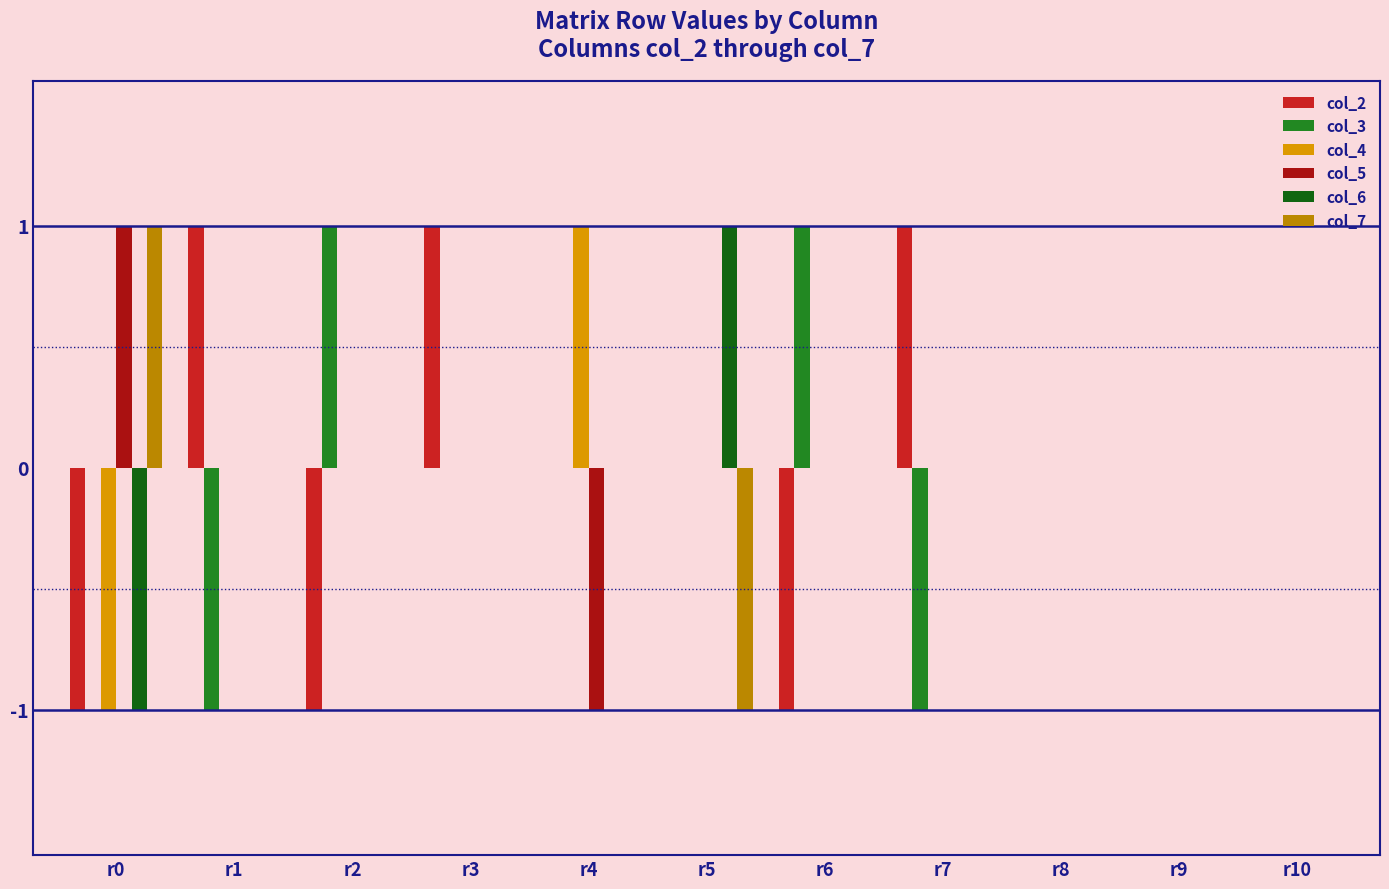

How many series are shown in this chart?

6